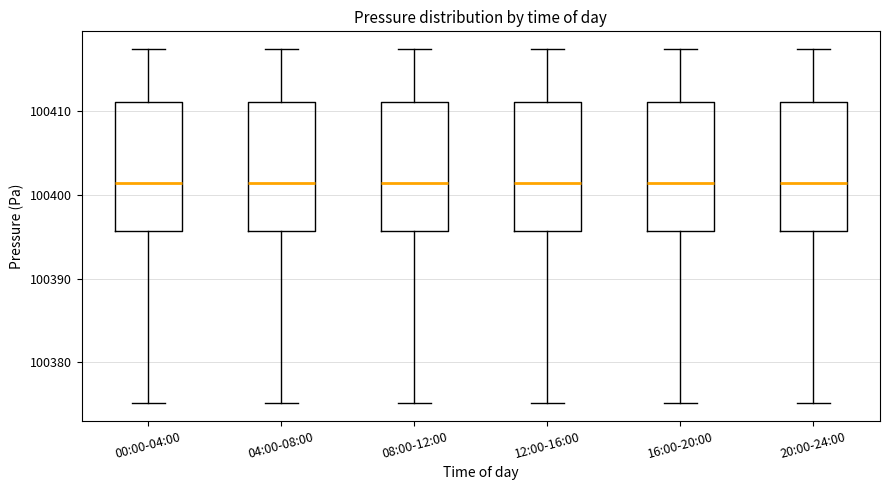

Reading left to right, transcribe this box plot: for each box, give where its median line is, the range the box spans, and where its two whiskers end, as read against the y-axis. The values are not printed on the chart, so give them approximately, as read against the axis.

00:00-04:00: median 100401, box 100396 to 100411, whiskers 100375 to 100417
04:00-08:00: median 100401, box 100396 to 100411, whiskers 100375 to 100417
08:00-12:00: median 100401, box 100396 to 100411, whiskers 100375 to 100417
12:00-16:00: median 100401, box 100396 to 100411, whiskers 100375 to 100417
16:00-20:00: median 100401, box 100396 to 100411, whiskers 100375 to 100417
20:00-24:00: median 100401, box 100396 to 100411, whiskers 100375 to 100417